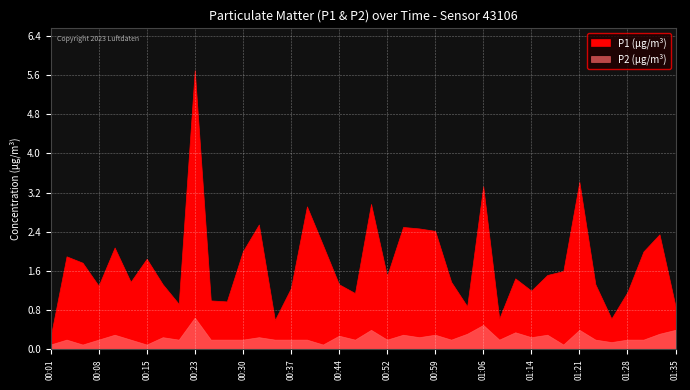

Does the chart display data point markers on the line(s)?

No